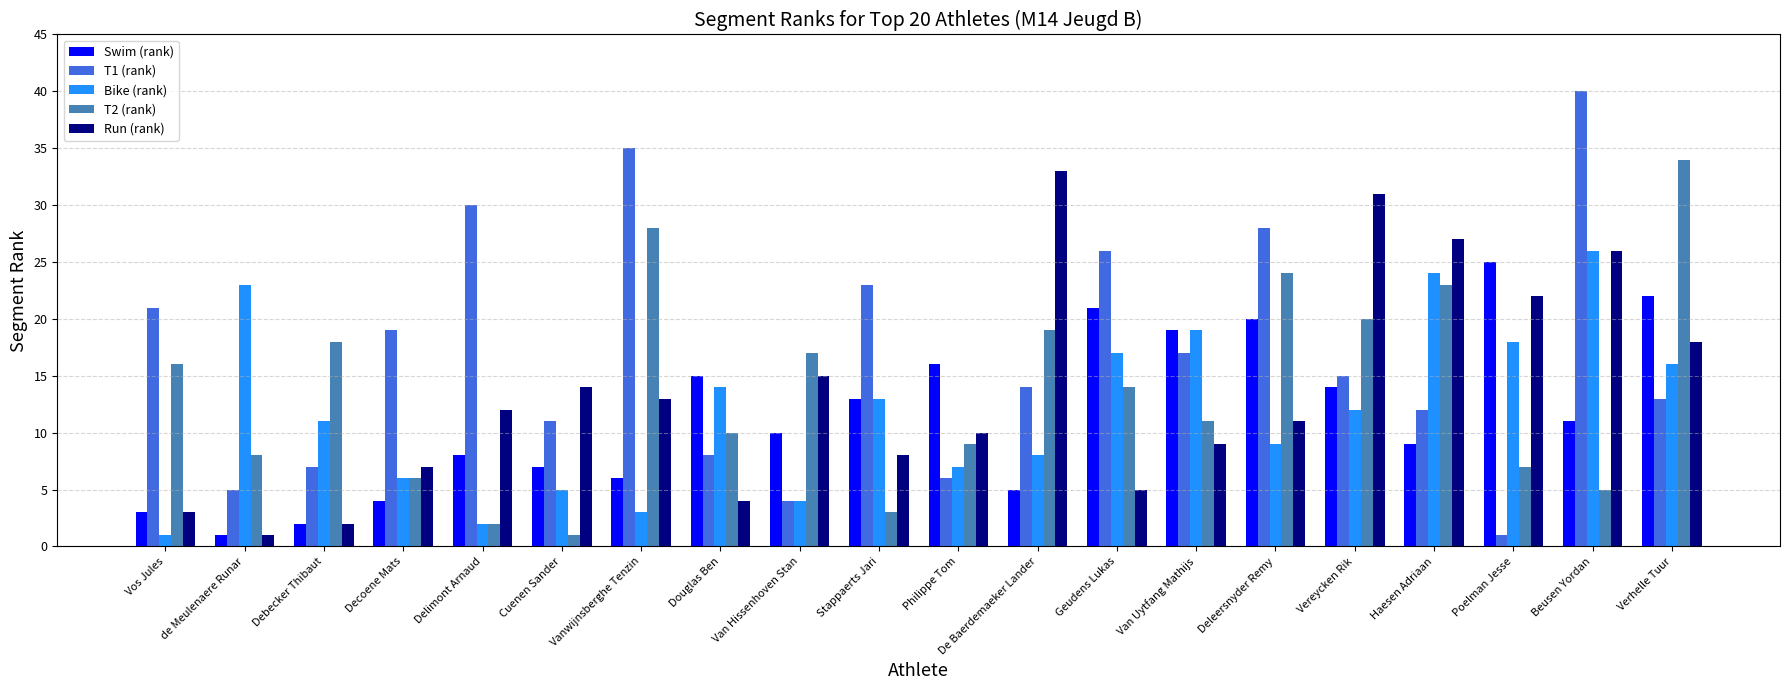

What is the difference between the highest and lowest values at Cuenen Sander?

13